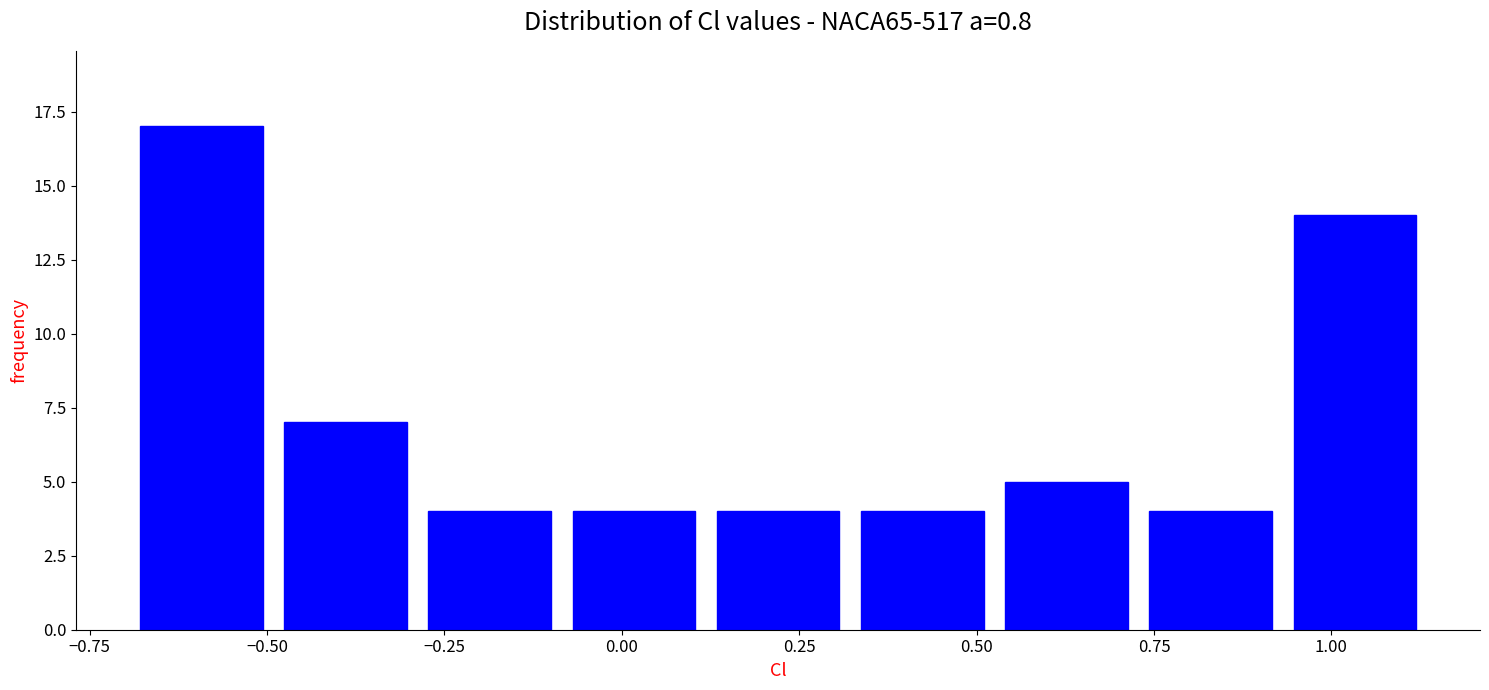

Reading left to right, list every bar in this chart as the range it spans on the x-axis followed by its height. Neither the bar edges nor the heights are printed on the chart, so give them approximately, as read against the axes.

-0.70 to -0.50: 17
-0.50 to -0.25: 7
-0.25 to -0.05: 4
-0.05 to 0.15: 4
0.15 to 0.35: 4
0.35 to 0.55: 4
0.55 to 0.75: 5
0.75 to 0.95: 4
0.95 to 1.15: 14